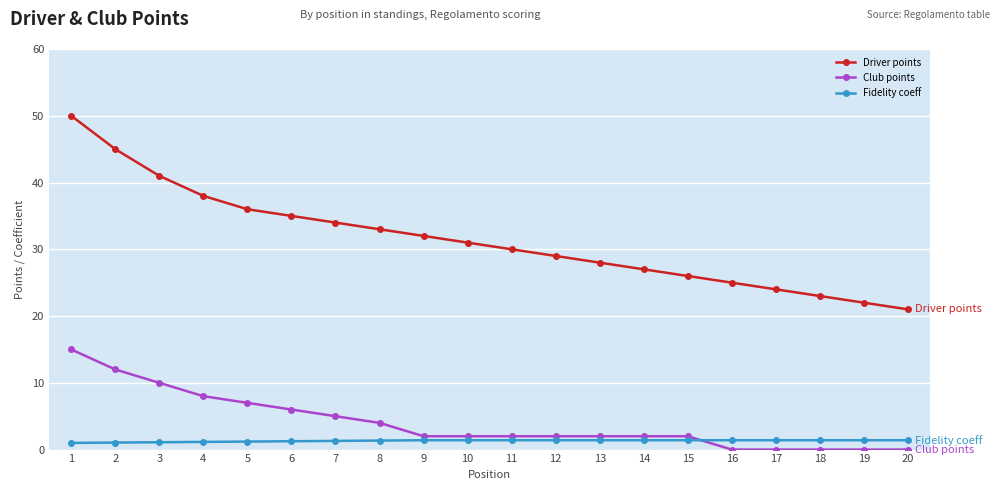

Between 7 and 20, which series saw the biggest shift?

Driver points